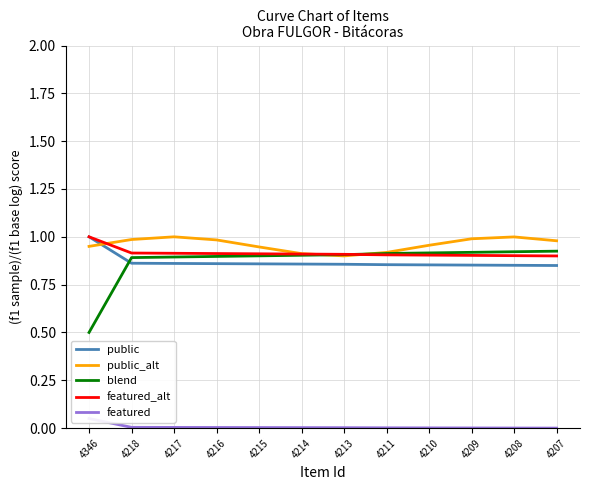

How many series are shown in this chart?

5